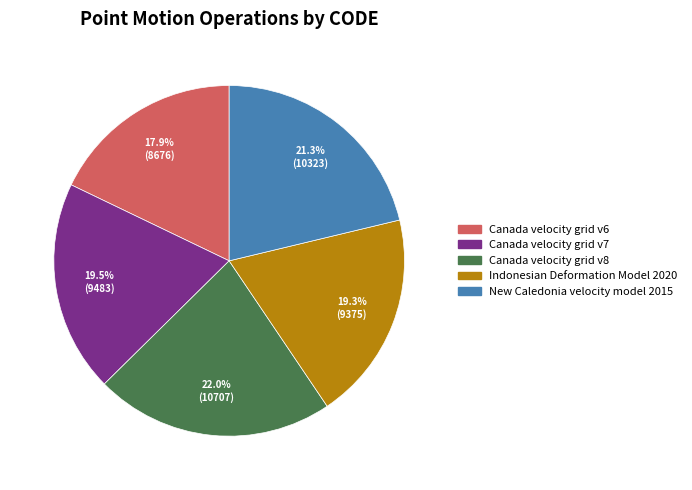

What is the largest slice in the pie chart?

Canada velocity grid v8